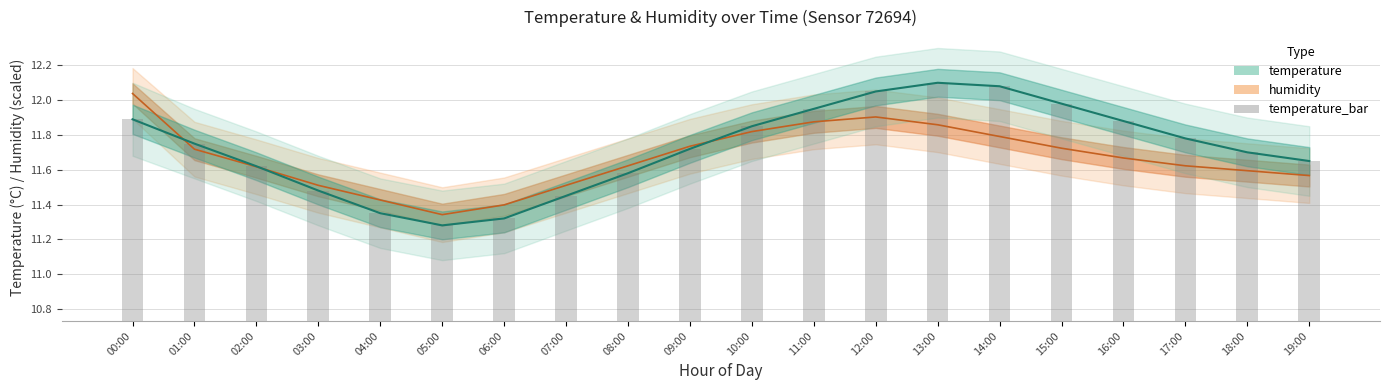

Reading left to right, list all the values displayed in this chart.

humidity: 12.0	11.7	11.6	11.5	11.4	11.3	11.4	11.5	11.6	11.7	11.8	11.9	11.9	11.9	11.8	11.7	11.7	11.6	11.6	11.6
temperature: 11.9	11.8	11.6	11.5	11.3	11.3	11.3	11.4	11.6	11.7	11.8	11.9	12.1	12.1	12.1	12.0	11.9	11.8	11.7	11.7